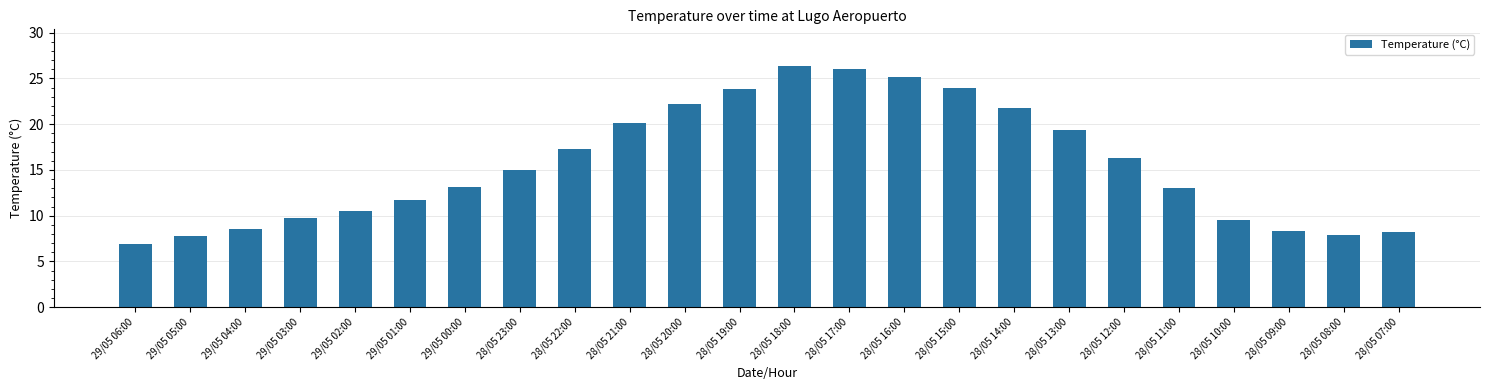

Approximately how many times larger is the value at 28/05 13:00 compared to 29/05 01:00?

1.7